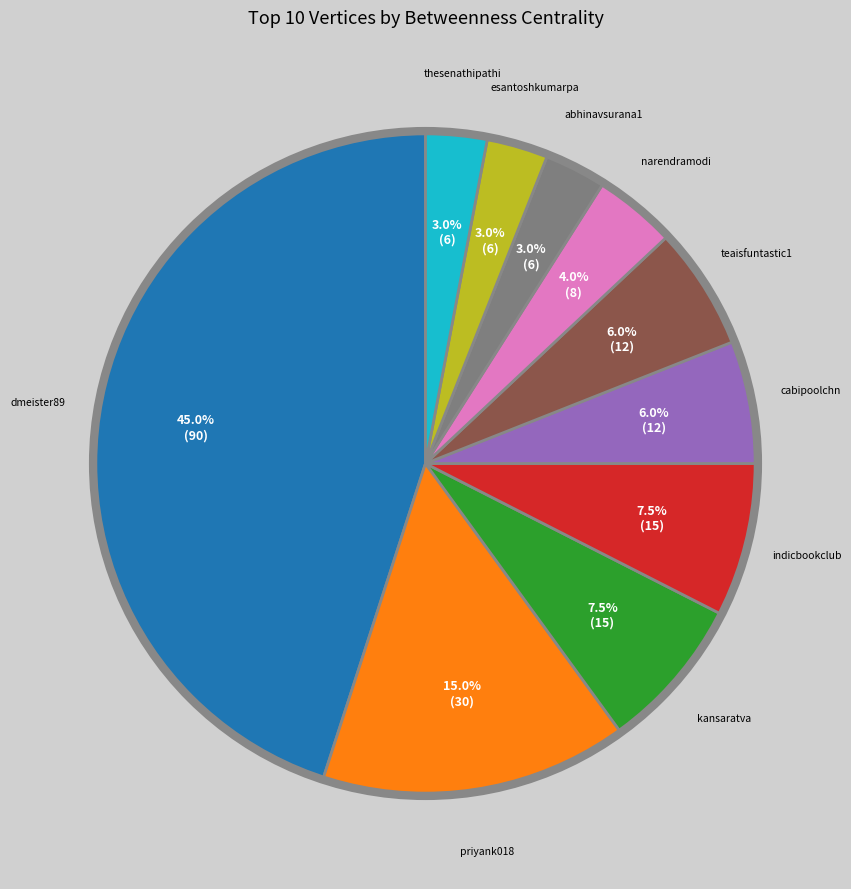

Is there any slice that represents more than half of the pie?

No